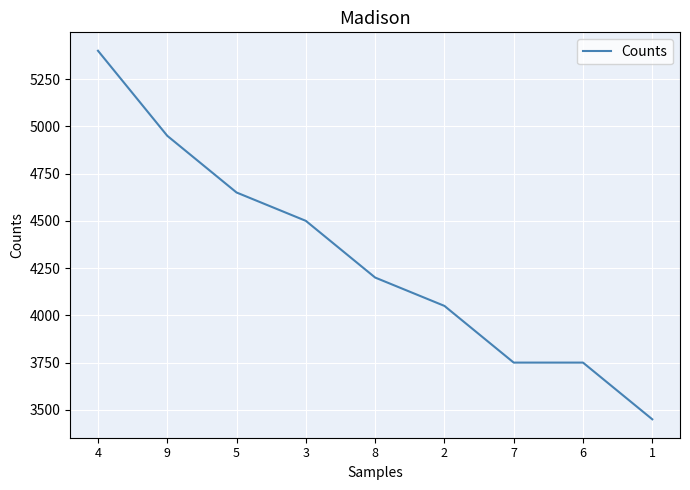

Is it true that the value at 5 is 4650?

True